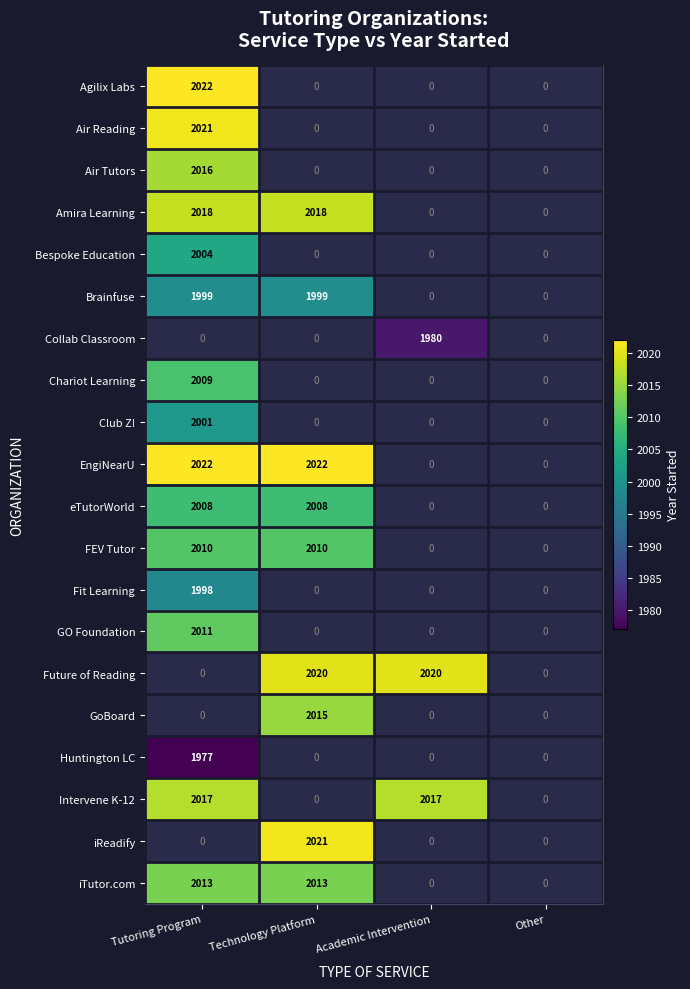

The value of GoBoard at Tutoring Program is -1265. True or false?

False